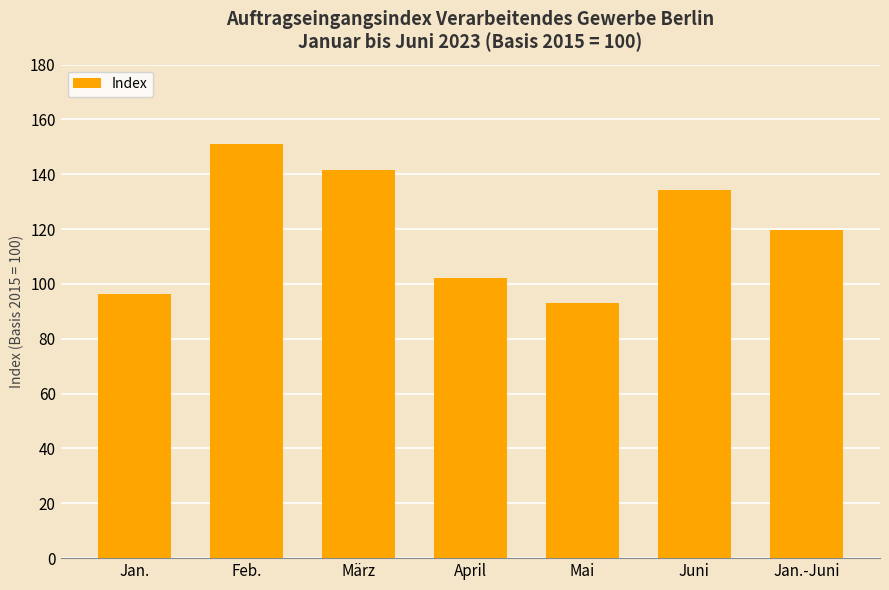

What is the ratio of the value at März to the value at Feb.?

0.9